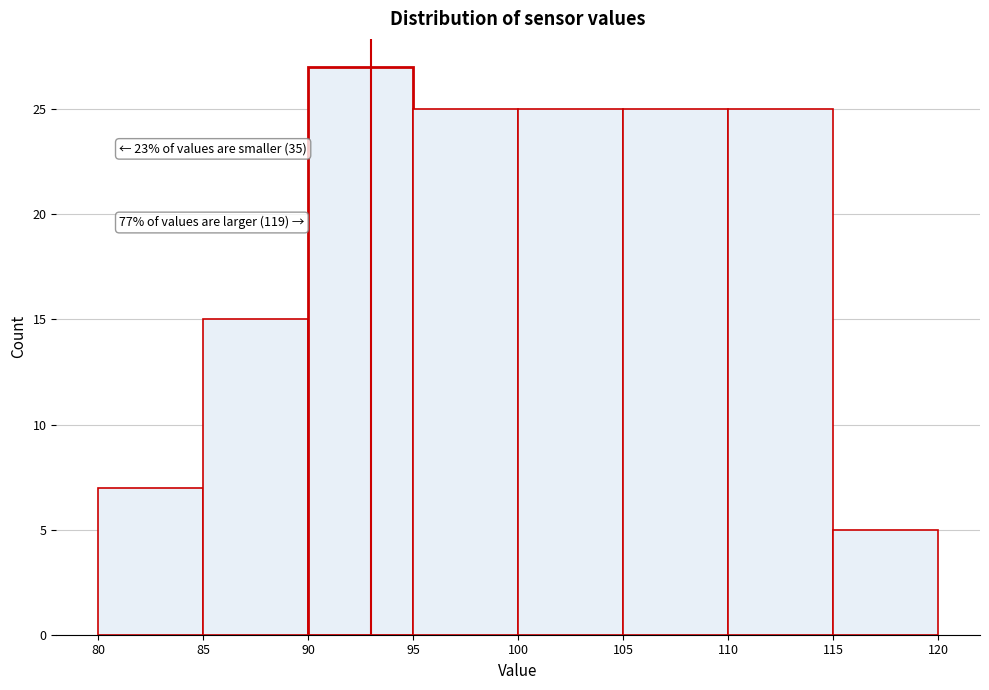

Over which range of the x-axis is the bar tallest?

90 to 95